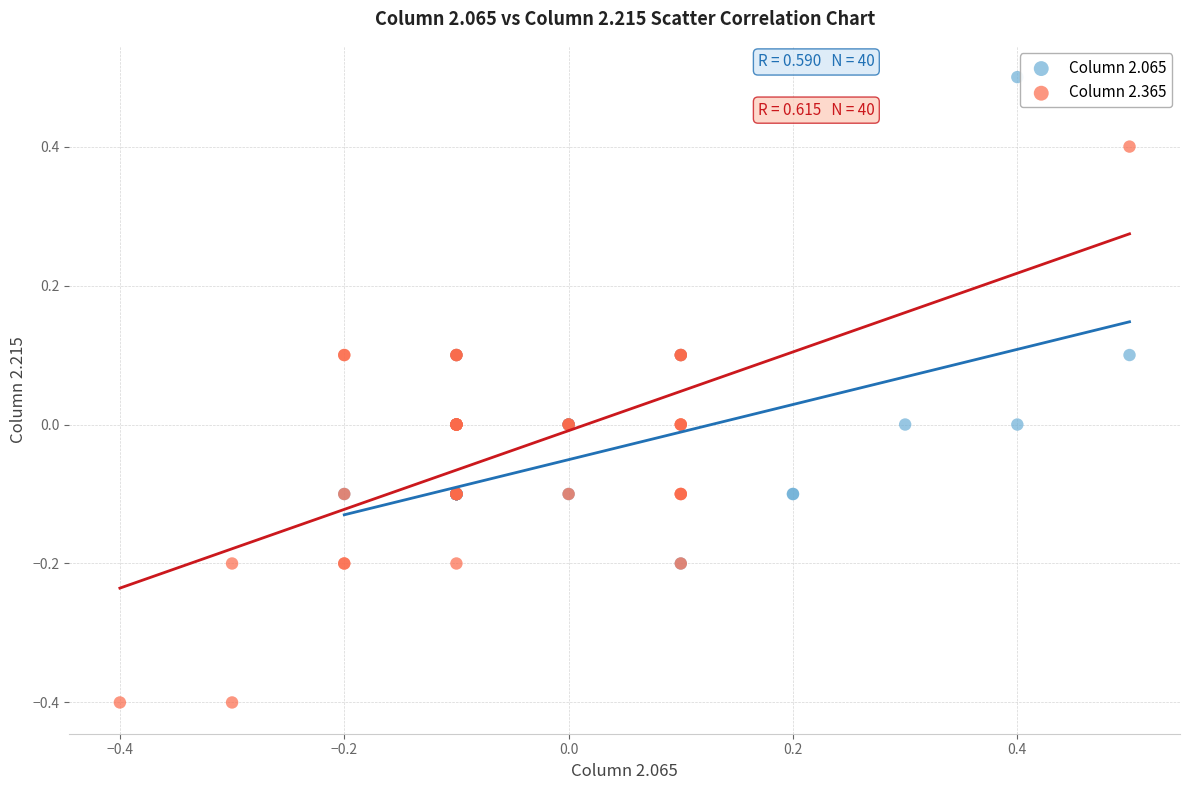

Which series reaches the maximum Y coordinate?

Column 2.065